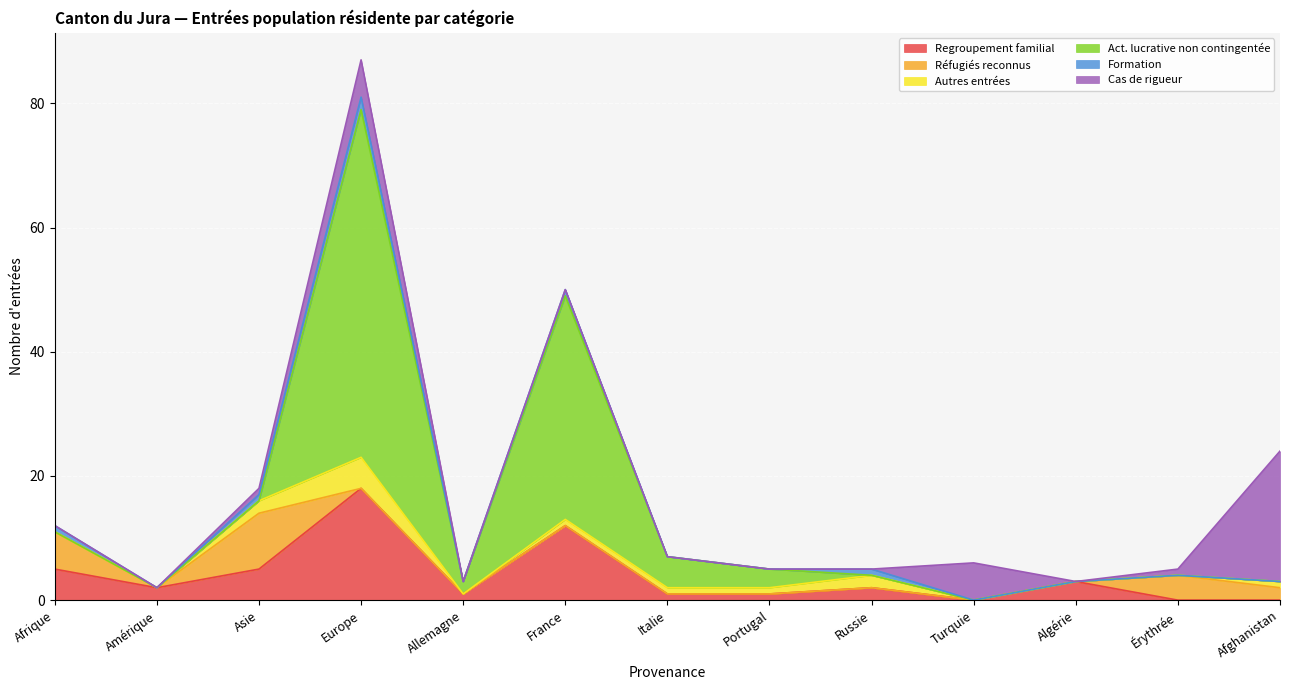

Where is Formation nearest to the value 1?

Afrique